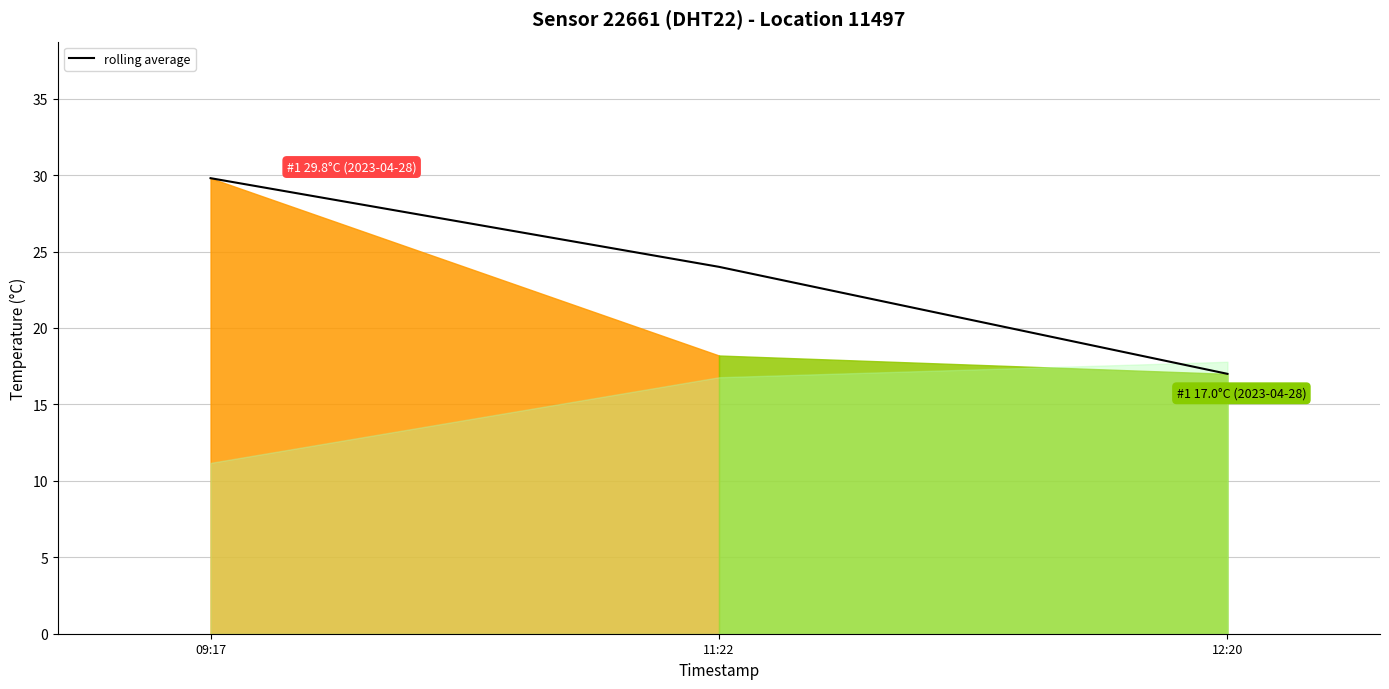

At which label does the data first exceed 24?

09:17